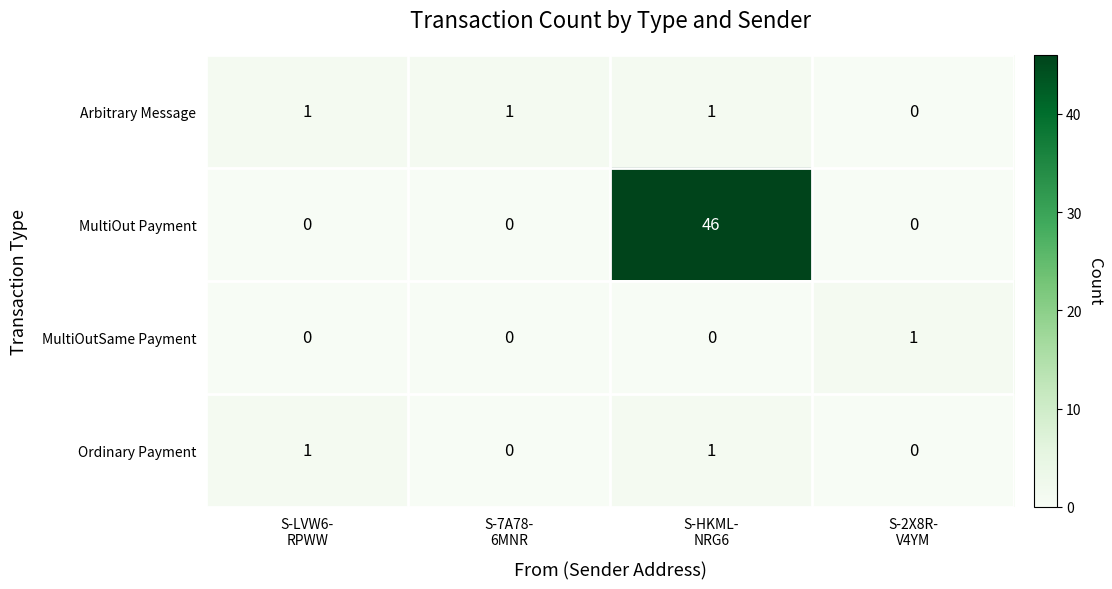

Reading right to left, list all the values displayed in this chart.

Arbitrary Message: 0	1	1	1
MultiOut Payment: 0	46	0	0
MultiOutSame Payment: 1	0	0	0
Ordinary Payment: 0	1	0	1